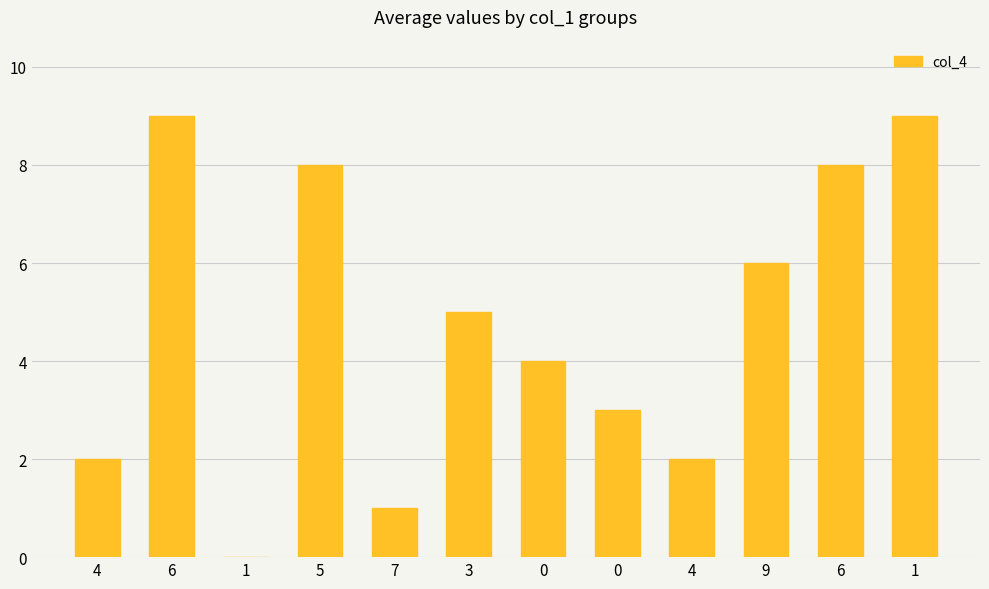

What is the label of the 3rd bar from the right?

9